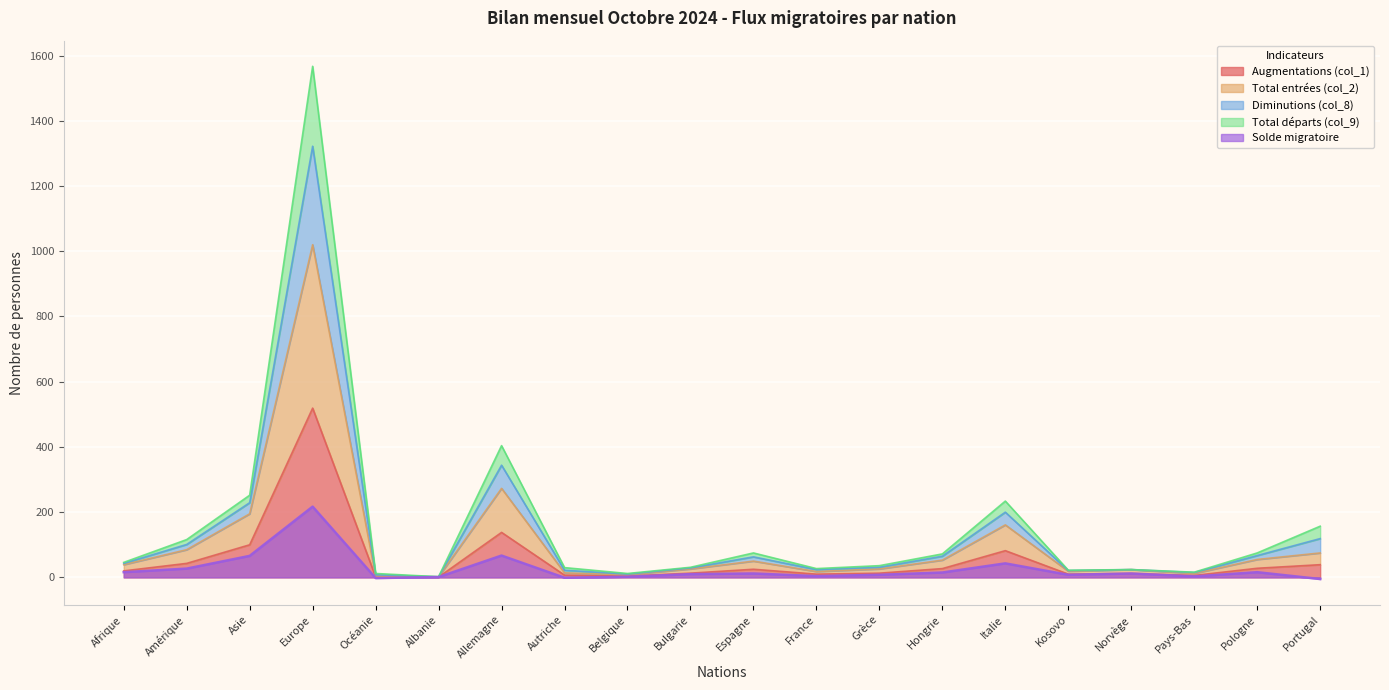

What is the label of the 4th point from the left?

Europe